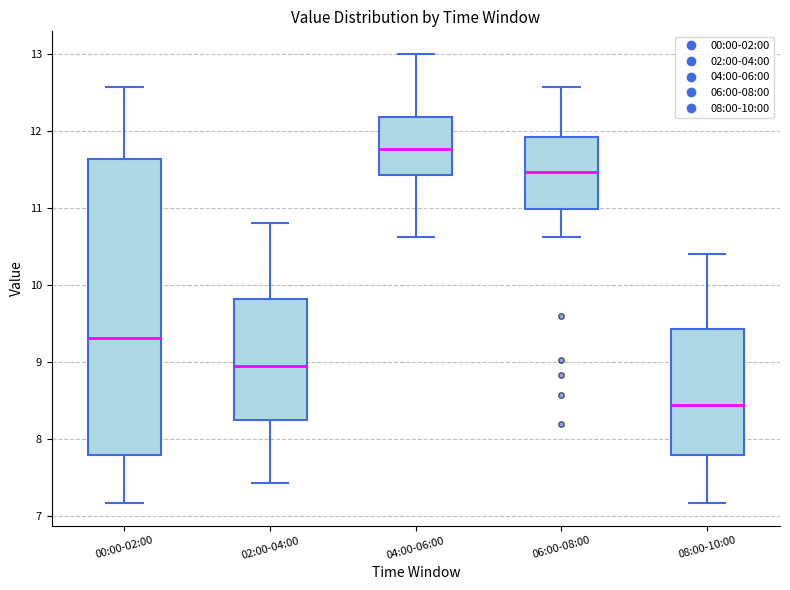

Reading left to right, transcribe this box plot: for each box, give where its median line is, the range the box spans, and where its two whiskers end, as read against the y-axis. The values are not printed on the chart, so give them approximately, as read against the axis.

00:00-02:00: median 9.3, box 7.8 to 11.6, whiskers 7.2 to 12.6
02:00-04:00: median 9.0, box 8.3 to 9.8, whiskers 7.4 to 10.8
04:00-06:00: median 11.8, box 11.4 to 12.2, whiskers 10.6 to 13.0
06:00-08:00: median 11.5, box 11.0 to 11.9, whiskers 10.6 to 12.6
08:00-10:00: median 8.5, box 7.8 to 9.4, whiskers 7.2 to 10.4